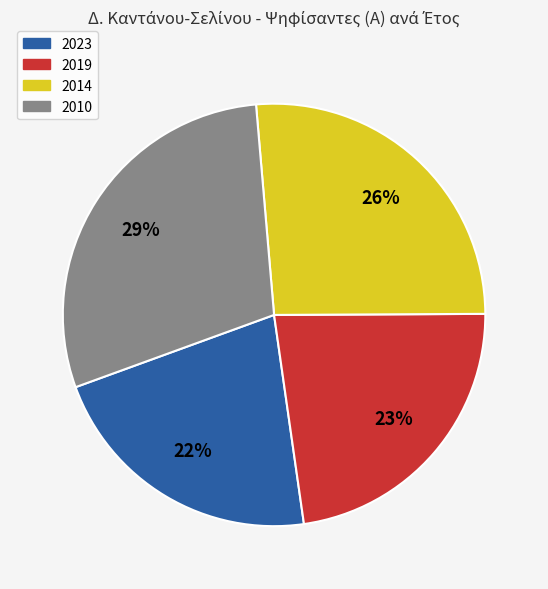

How many slices are in this pie chart?

4